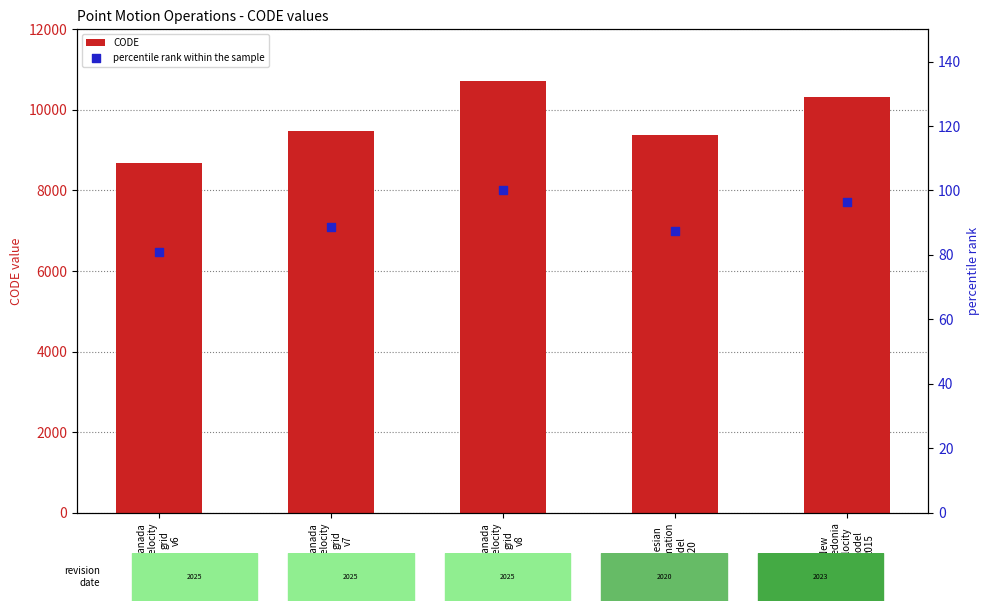

Which series has the widest spread of Y values?

CODE